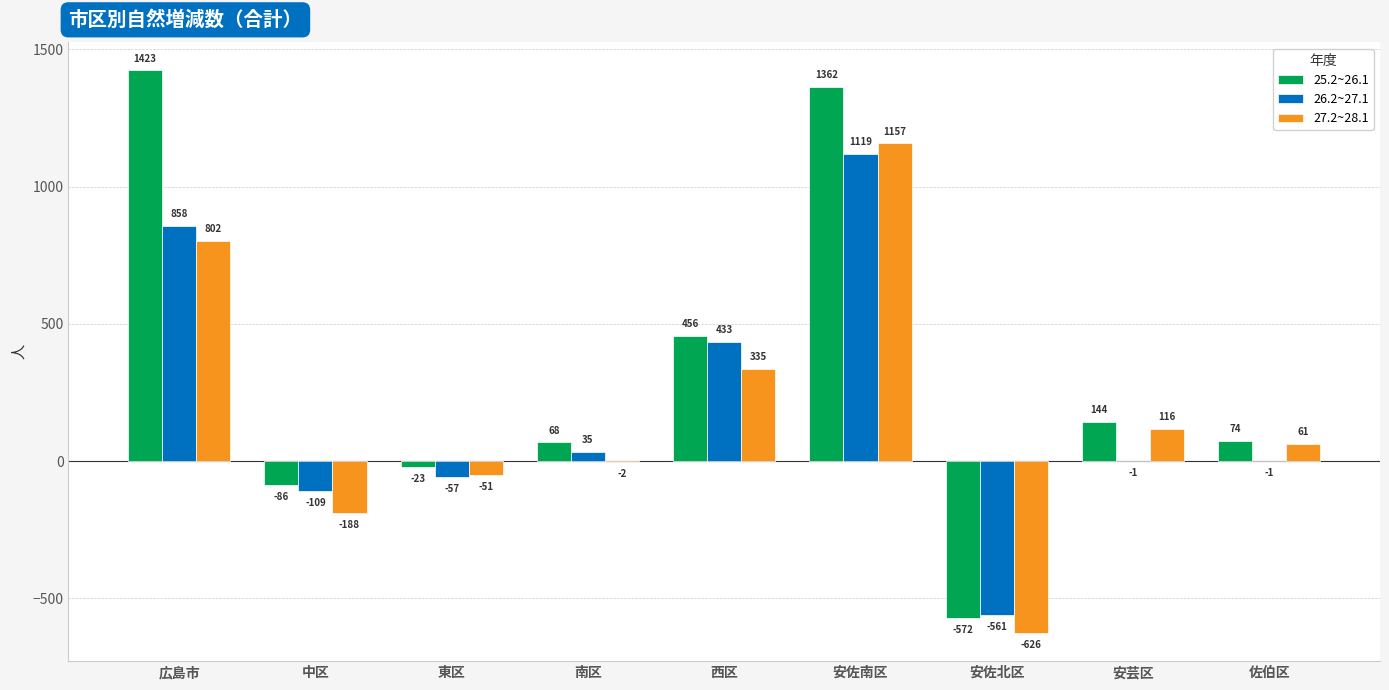

Does the chart contain stacked bars?

No